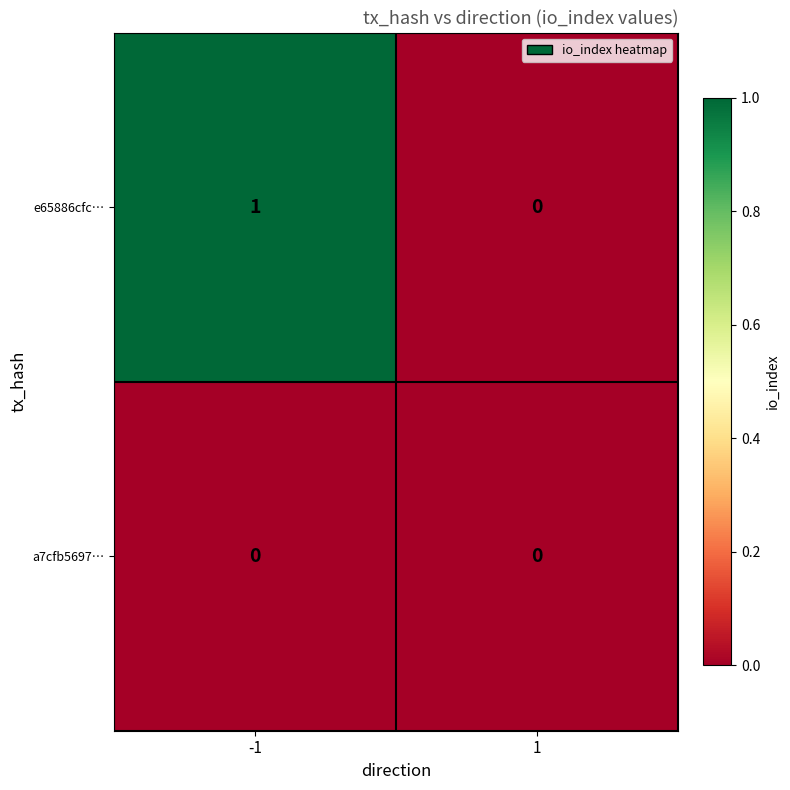

Which series has the widest spread of values?

e65886cfc…